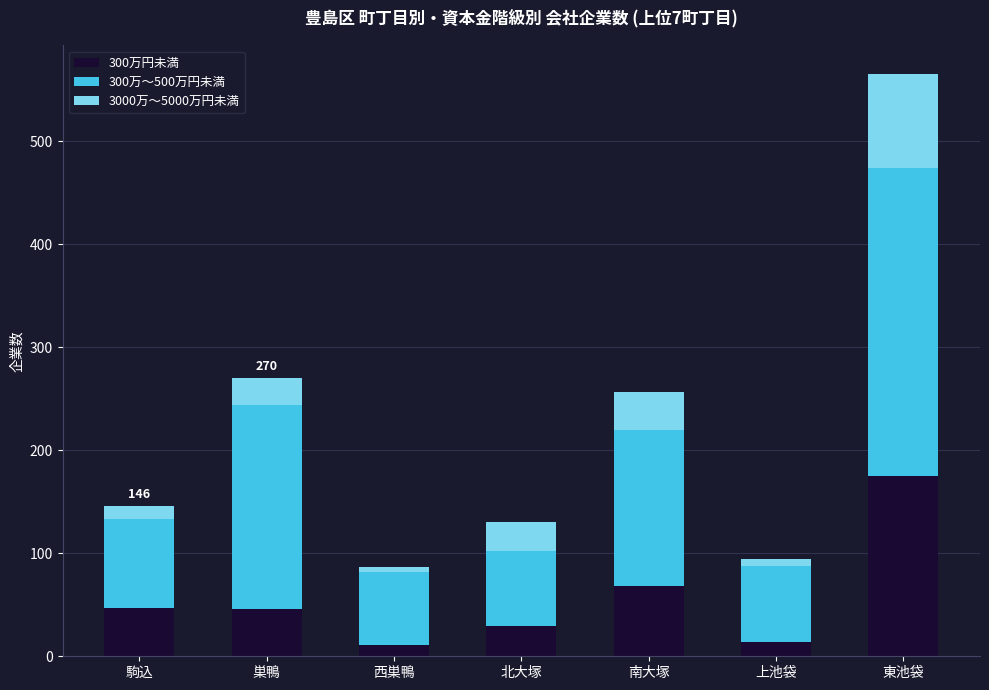

At which category is the sum across all series the highest?

東池袋